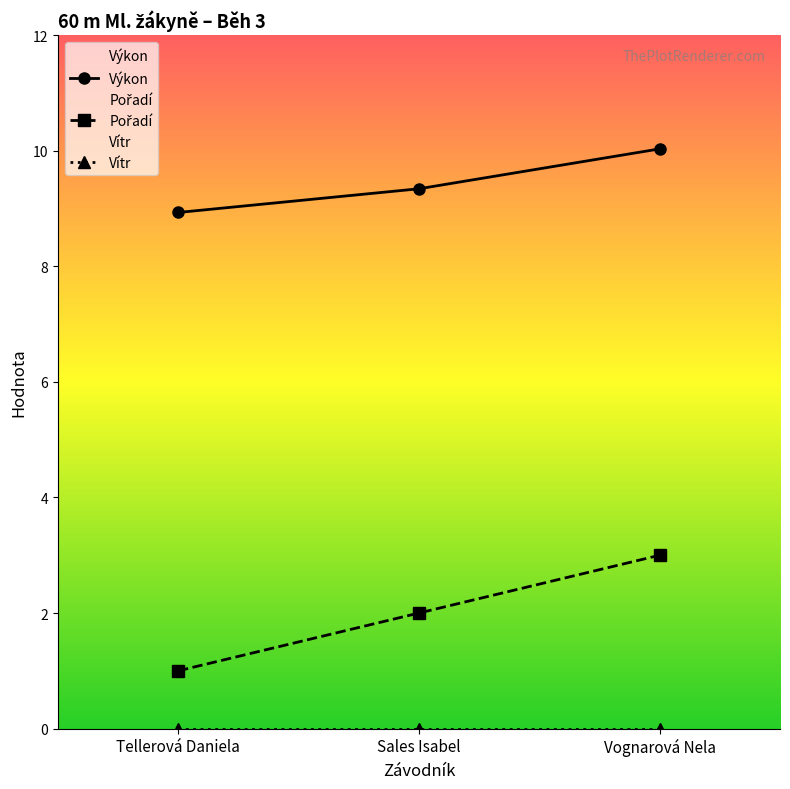

What is the difference between the maximum and minimum values in the Pořadí series?

2.0